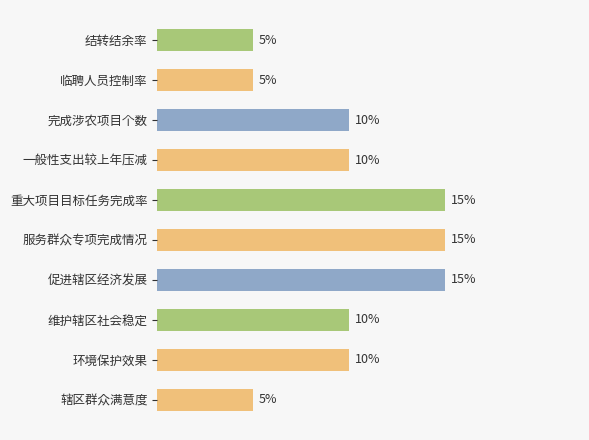

What is the label of the 3rd bar from the bottom?

维护辖区社会稳定